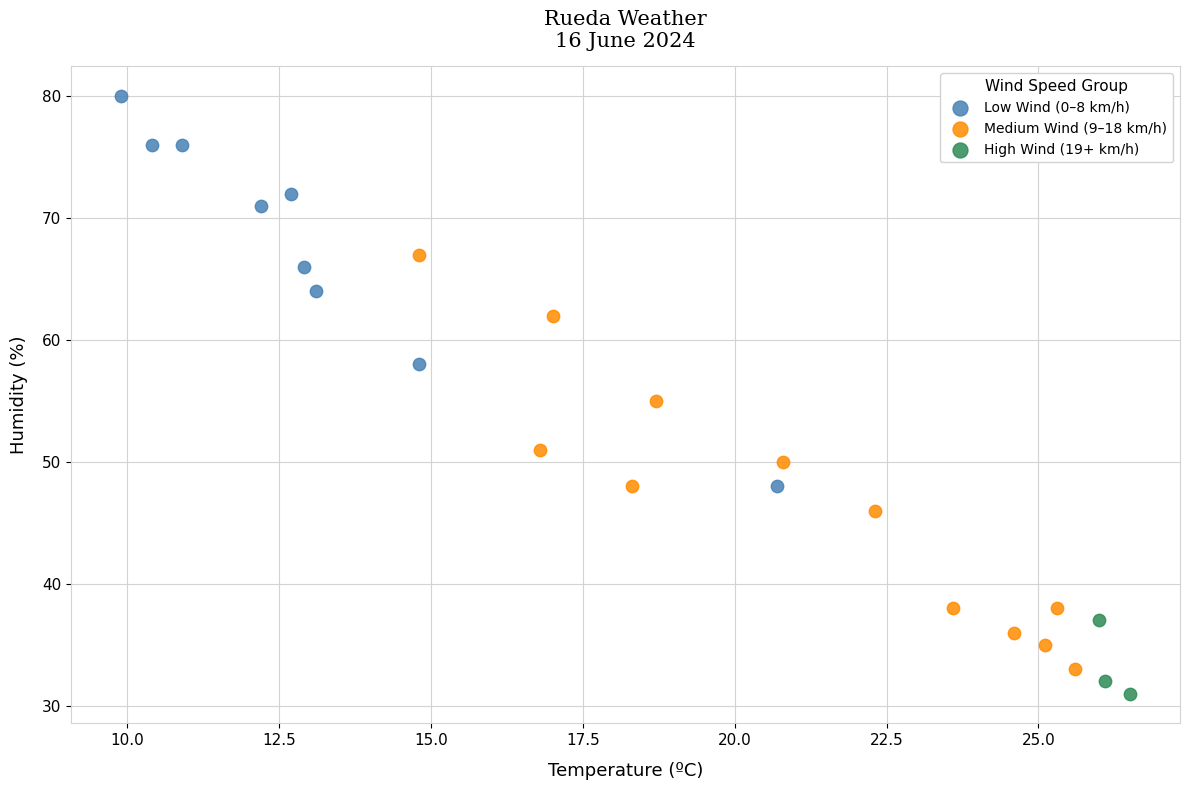

Which series reaches the maximum Y coordinate?

Low Wind (0–8 km/h)